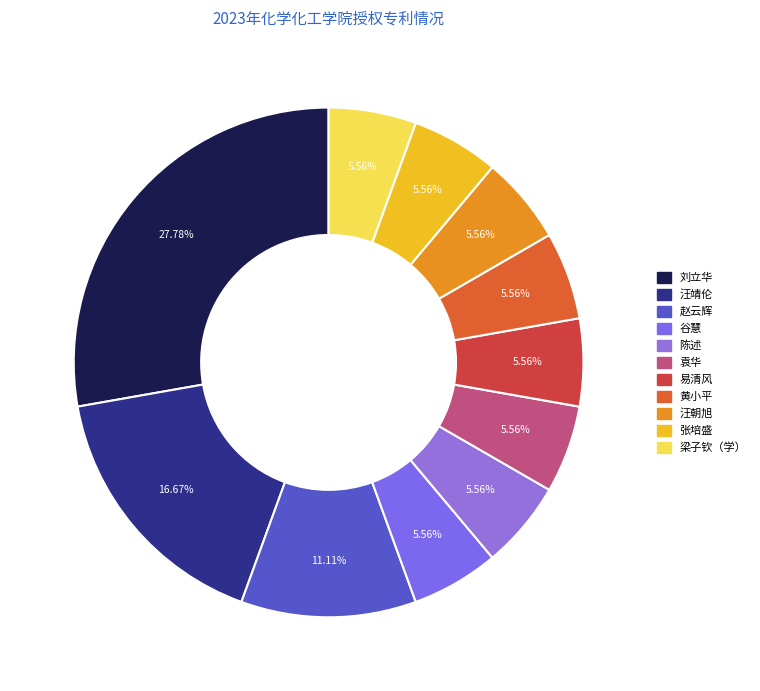

What is the smallest slice in the pie chart?

谷慧